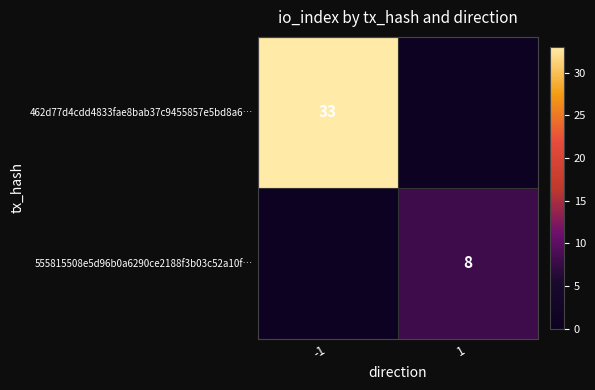

The value of 462d77d4cdd4833fae8bab37c9455857e5bd8a6… at -1 is 58. True or false?

False